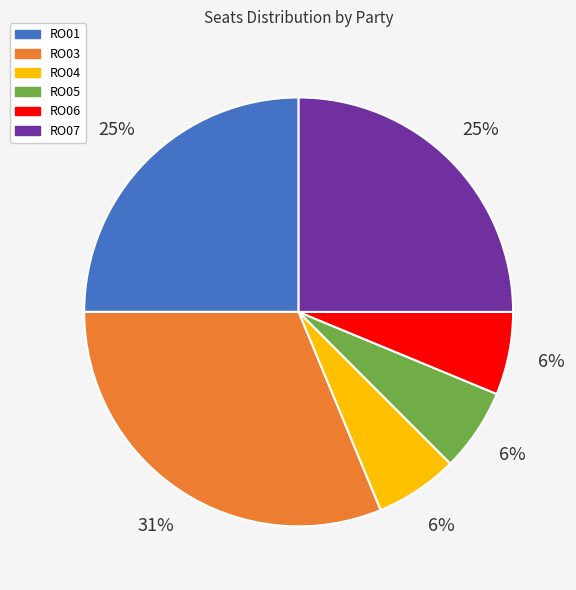

Count the number of slices in the pie.

6